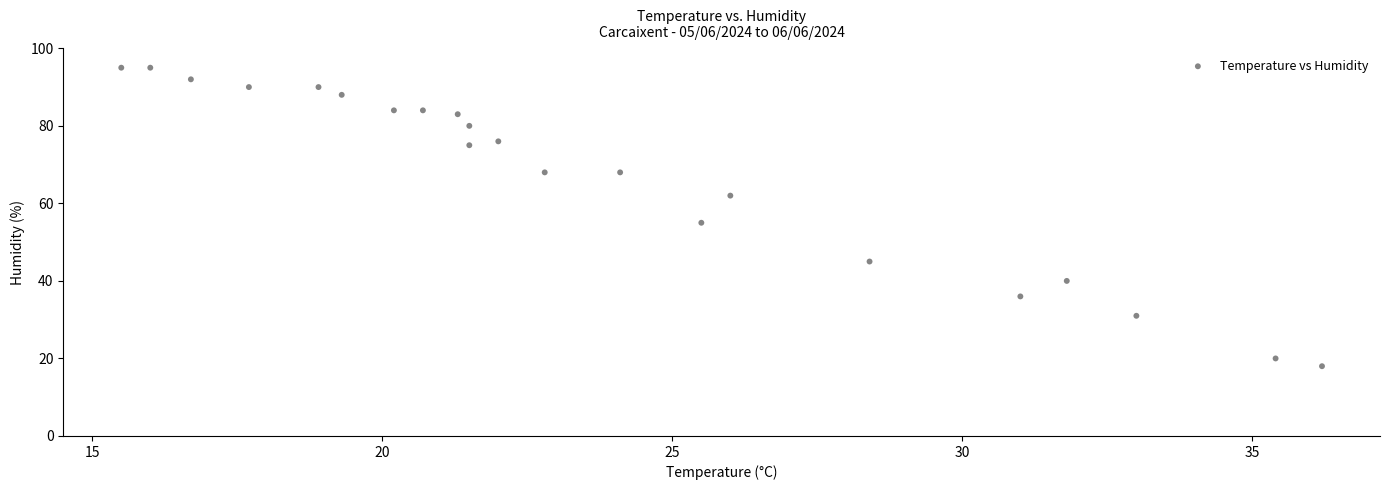

What Y value in the scatter plot is closest to 56?

55